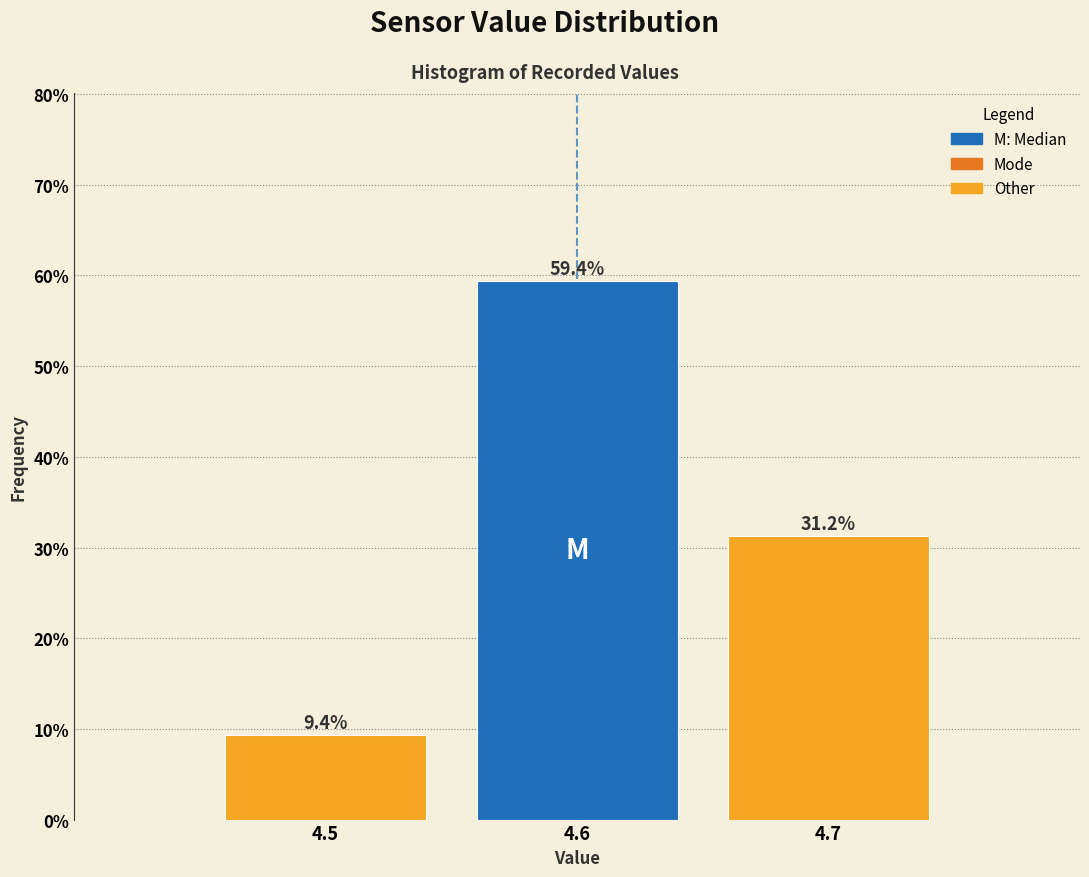

What is the ratio of the value at 4.7 to the value at 4.6?

0.5